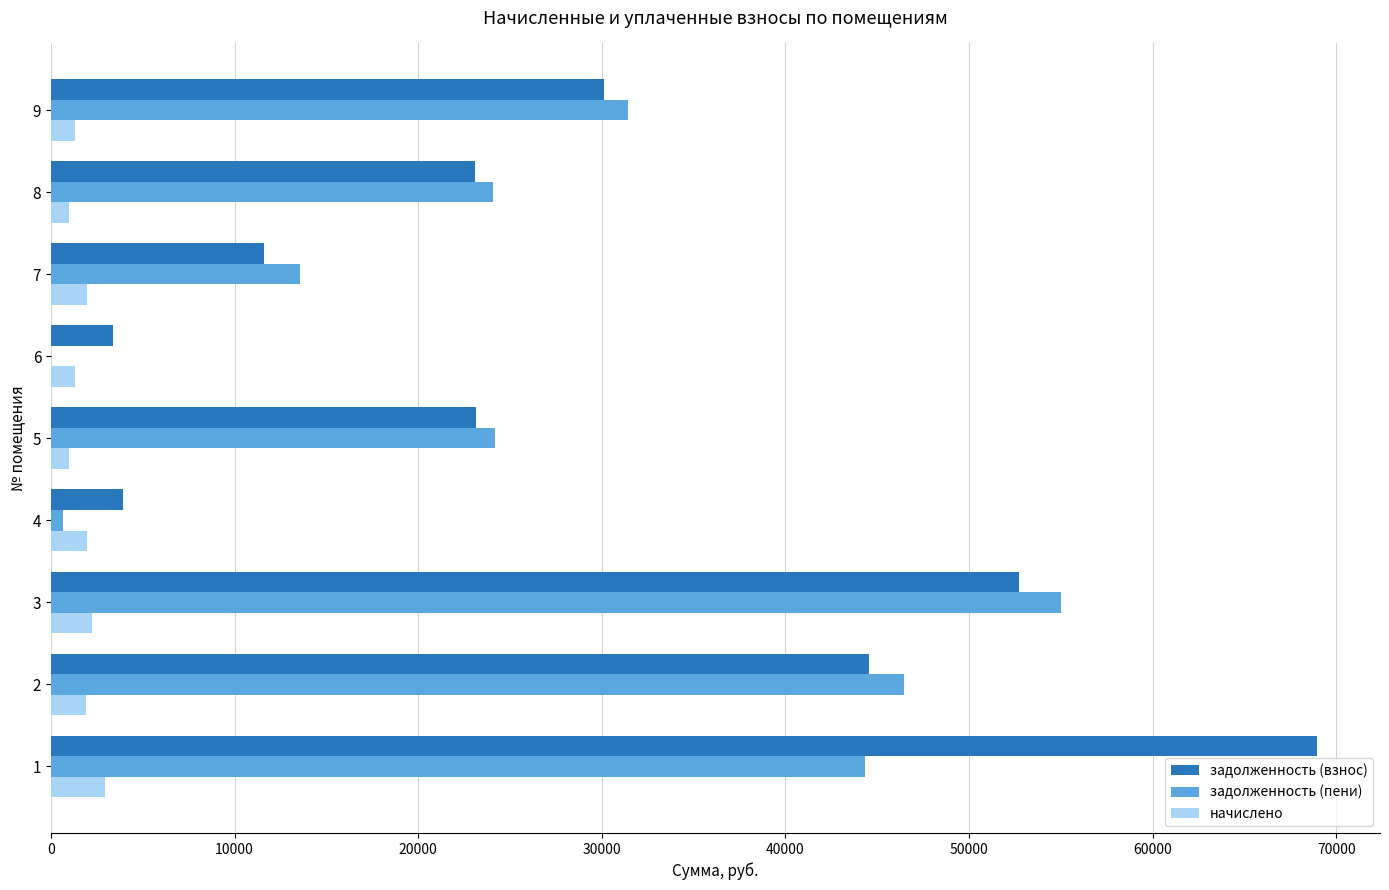

What is the sum of all задолженность (пени) values?

239626.2